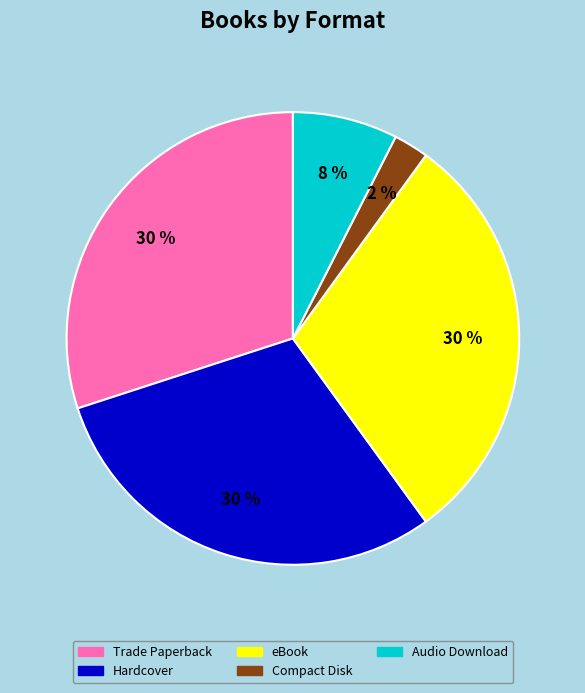

To the nearest percent, what is the average slice percentage?

20%